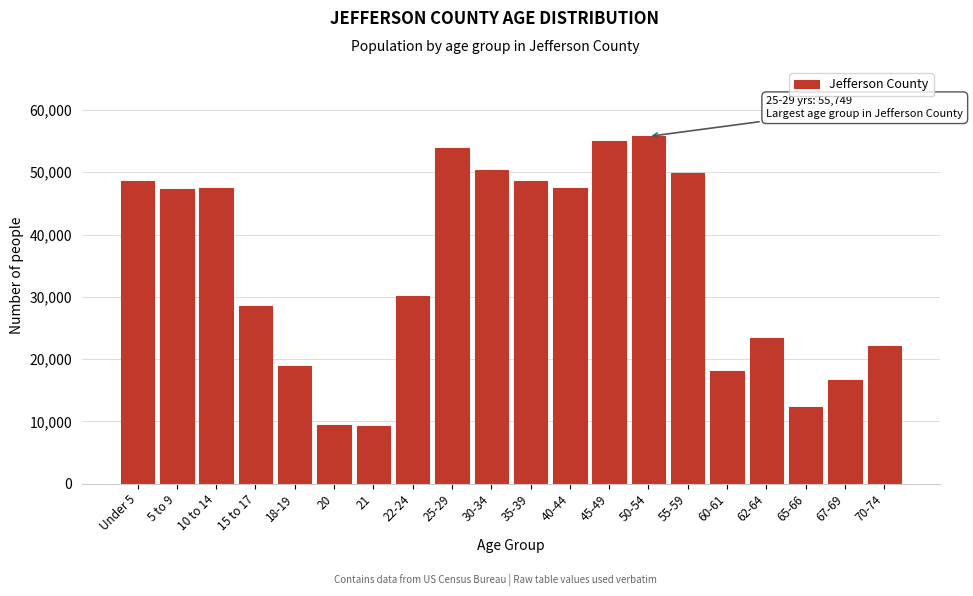

What is the average value?

34653